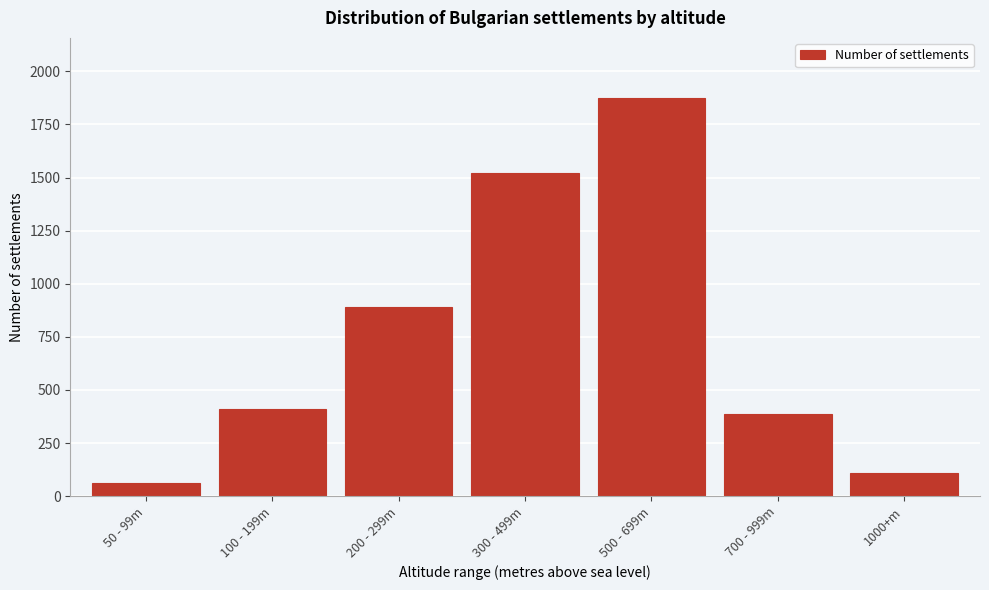

Reading left to right, what are all the values shown in this chart?

63	412	891	1523	1876	387	107